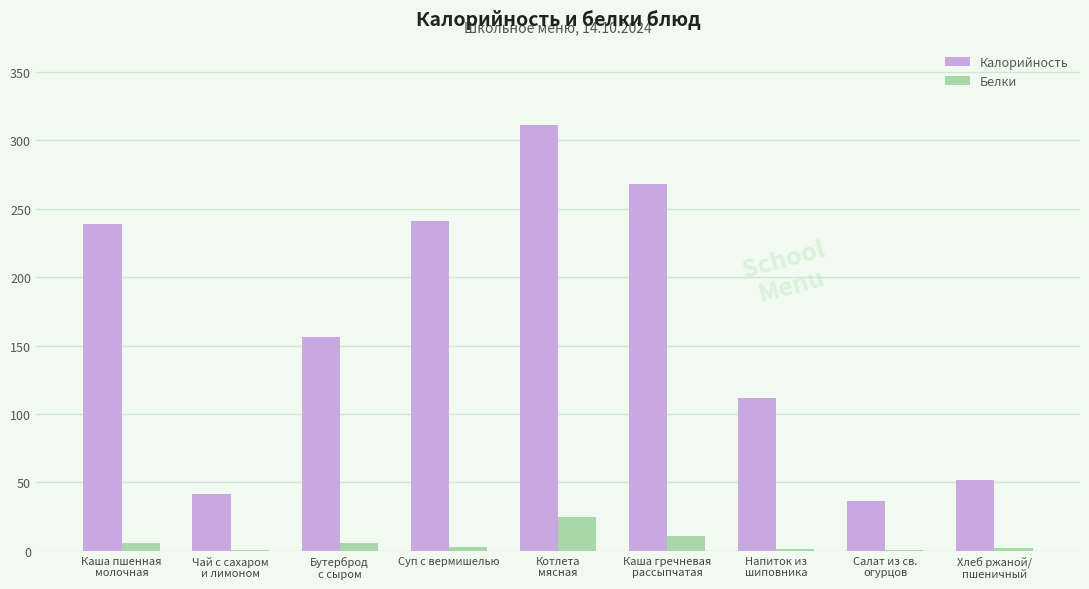

Which series has the widest spread of values?

Калорийность